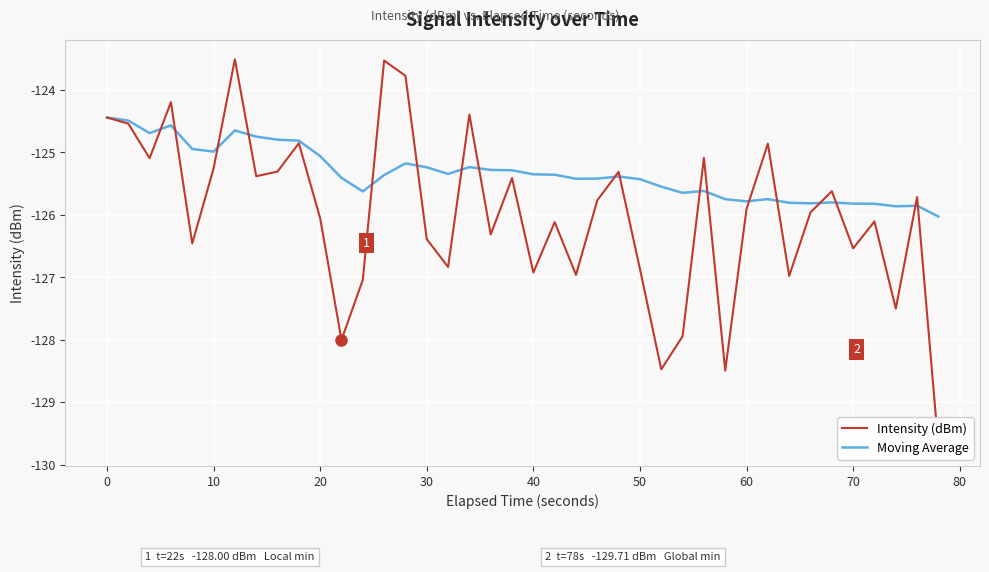

What is the sum of all Intensity (dBm) values?

-5039.6